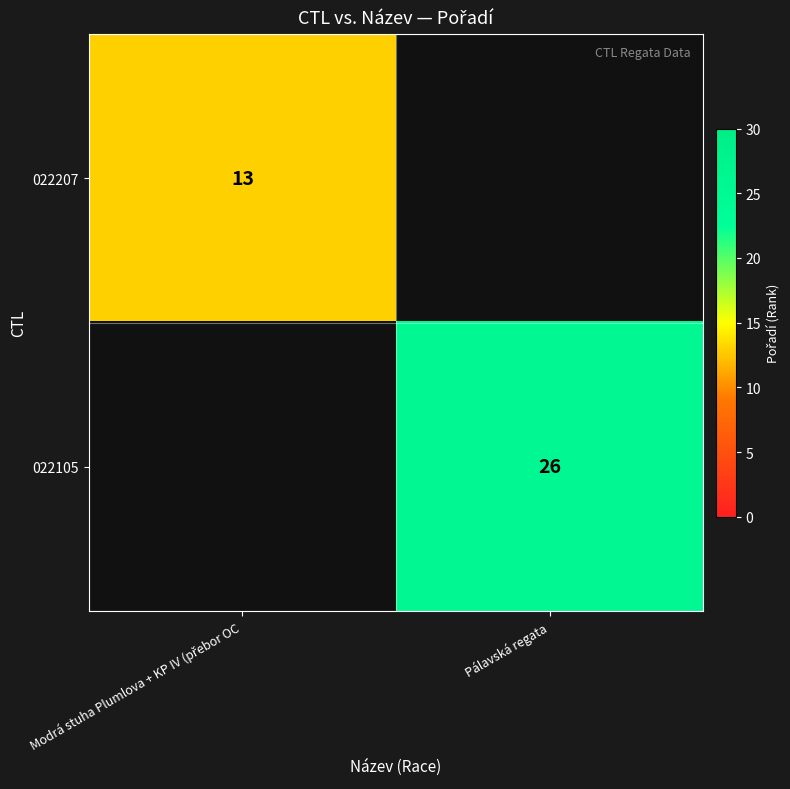

True or false: 022105 has a value of 26 at Pálavská regata.

True